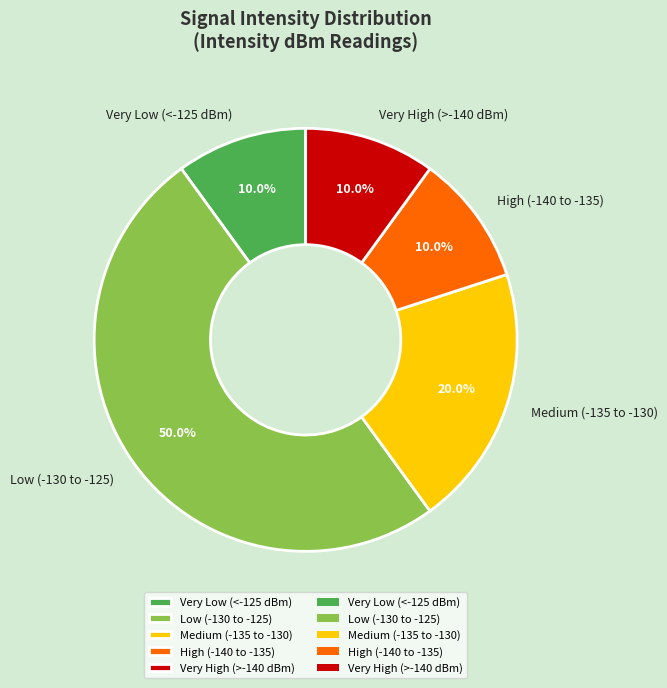

Is the sum of Low (-130 to -125) and High (-140 to -135) greater than half?

Yes